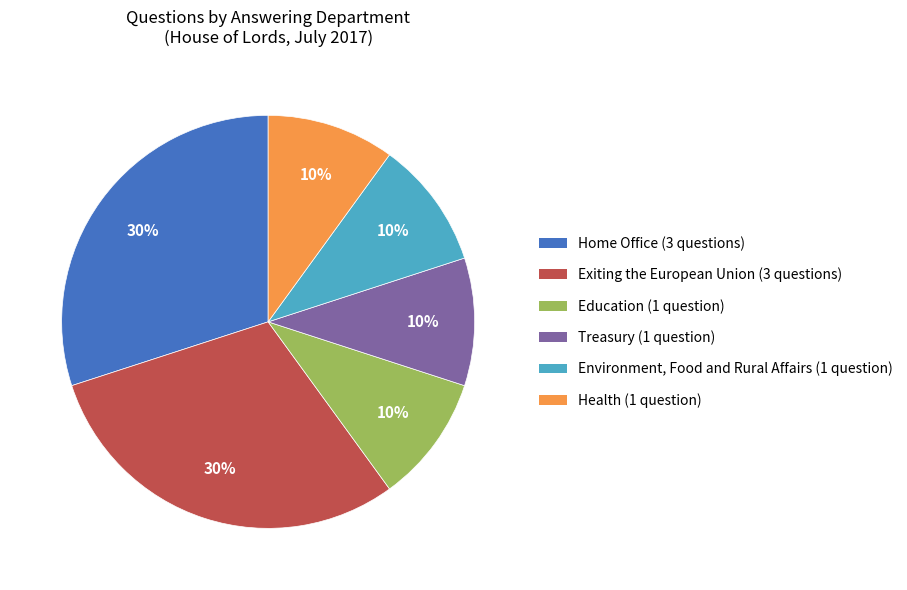

Approximately how many times larger is the value at Education (1 question) compared to Home Office (3 questions)?

0.3